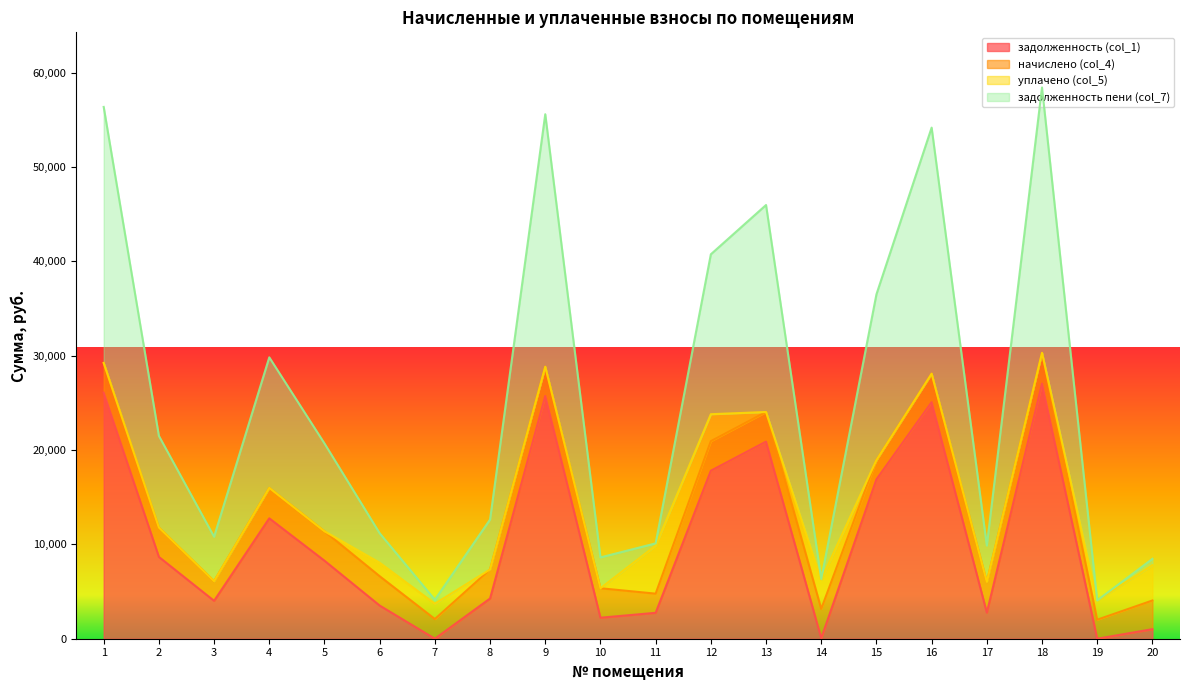

What is the total value across all series at 2?

21500.2